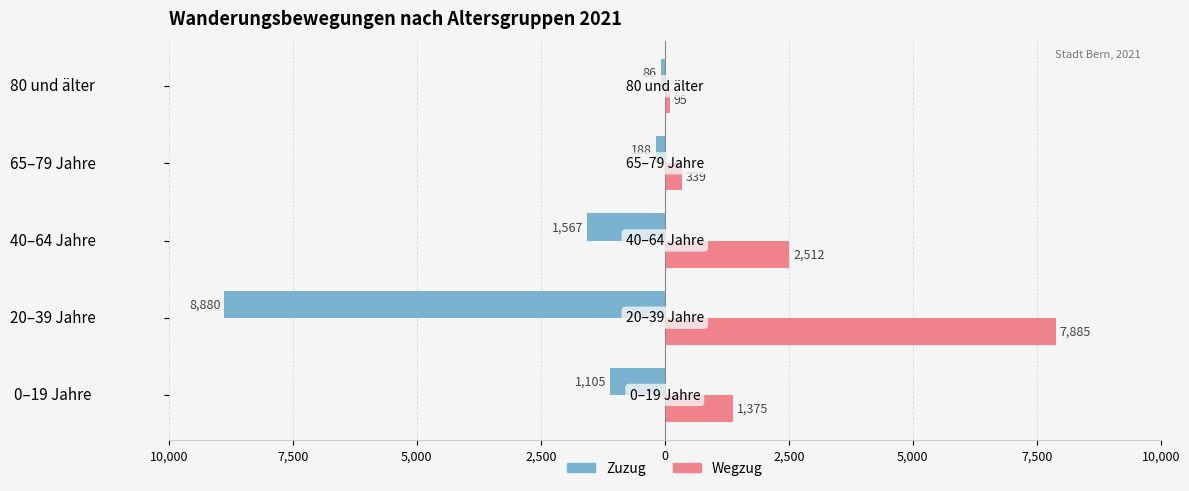

What is the value of the Wegzug bar at the 2nd from the left?

7885